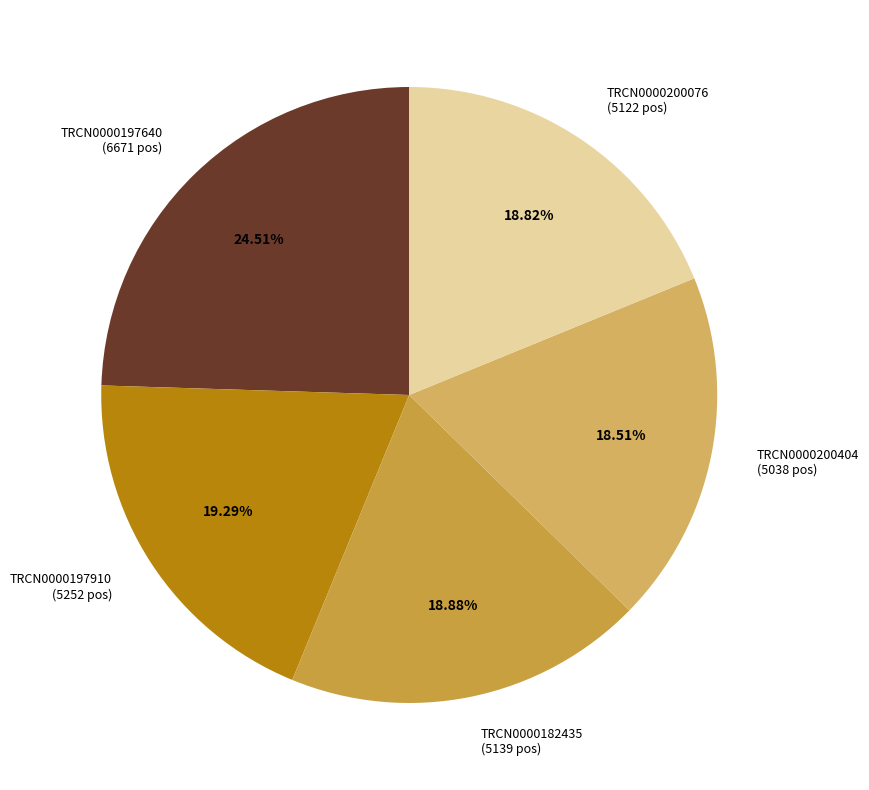

Is the sum of TRCN0000182435 and TRCN0000200404 greater than half?

No